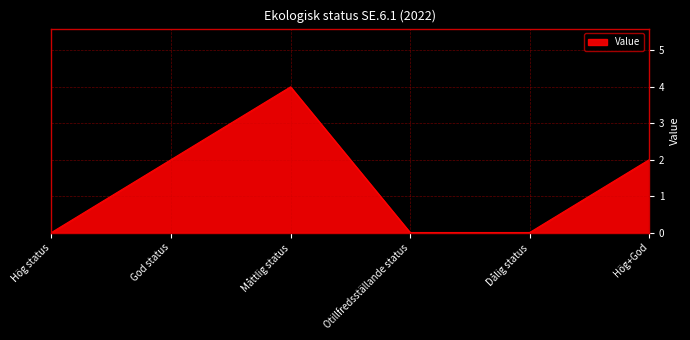

Between Hög+God and Otillfredsställande status, which is larger?

Hög+God